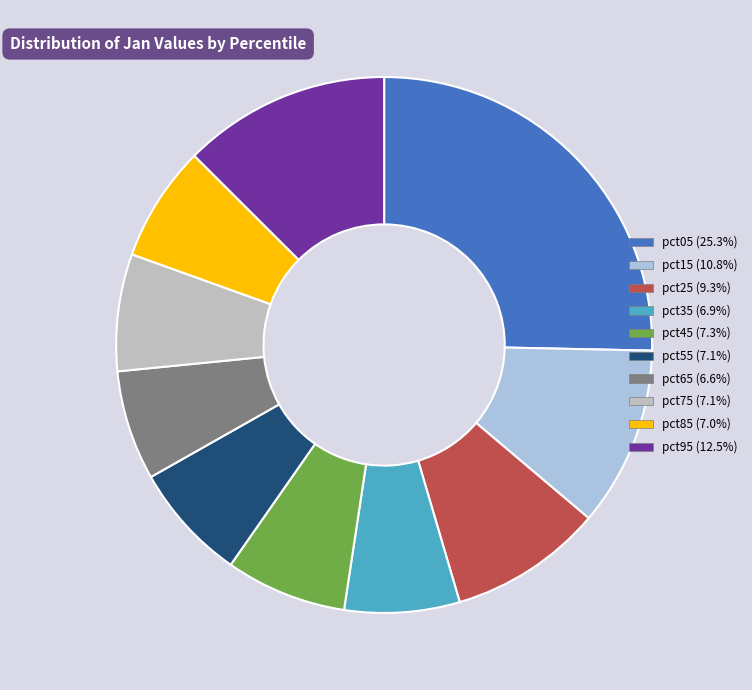

Is there a majority slice in this chart?

No